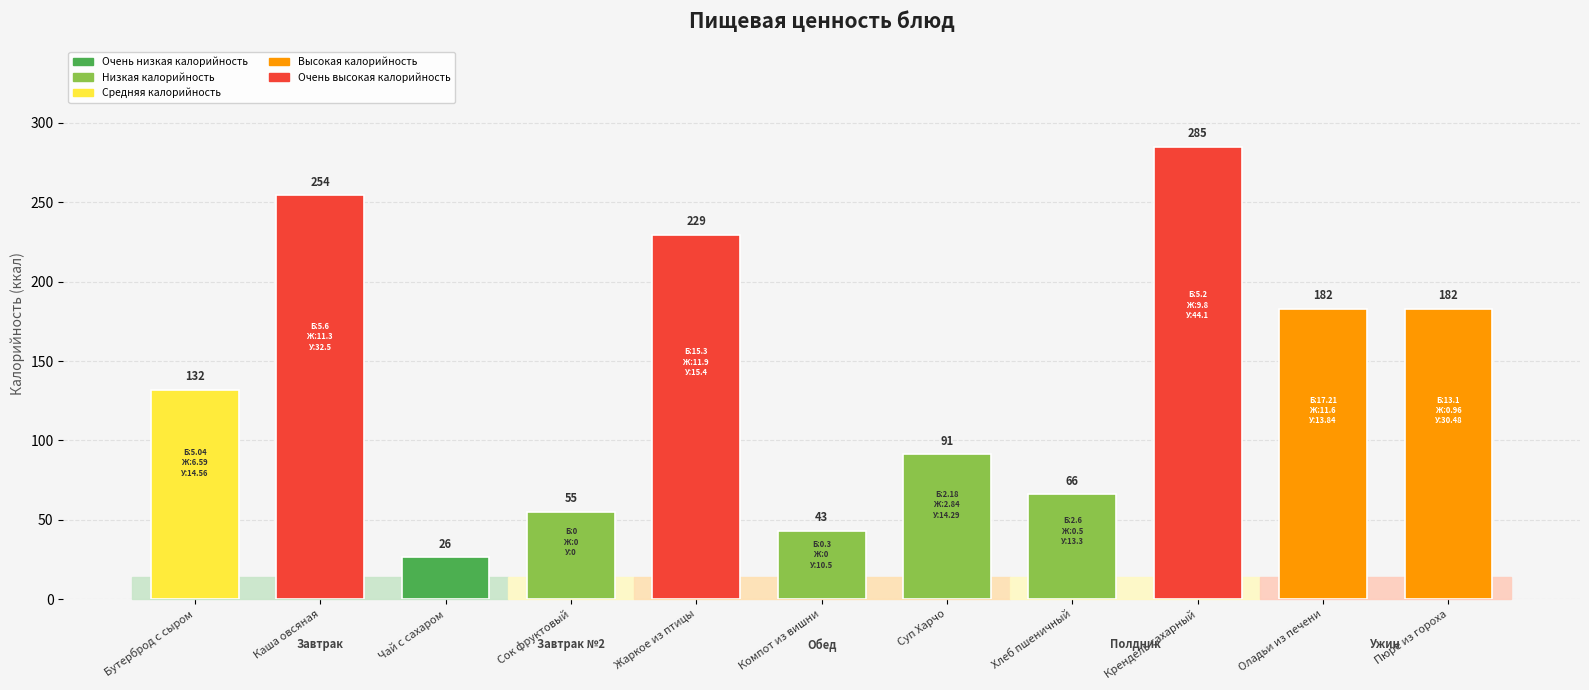

What is the difference between the values at Крендель сахарный and Компот из вишни?

241.9